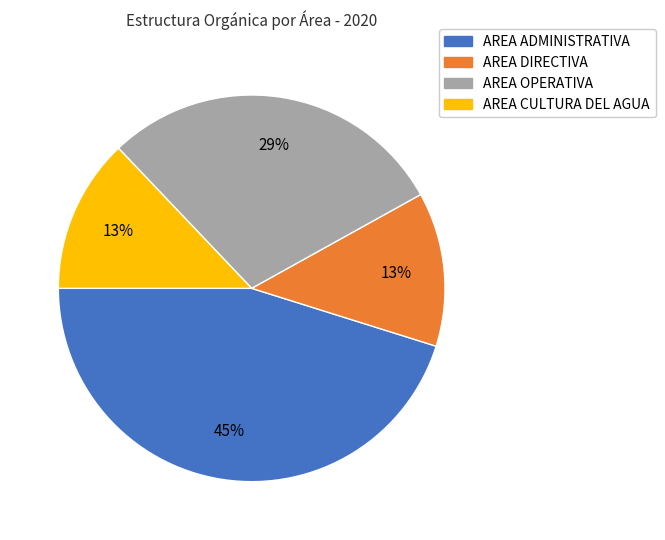

Is the sum of AREA DIRECTIVA and AREA CULTURA DEL AGUA greater than half?

No